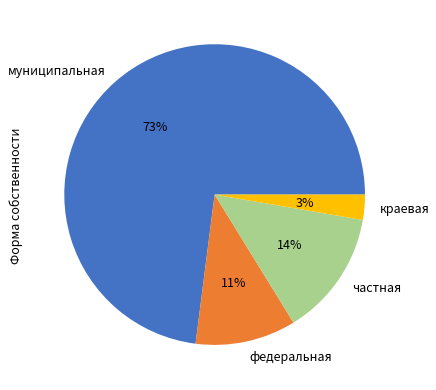

To the nearest percent, what is the average slice percentage?

25%